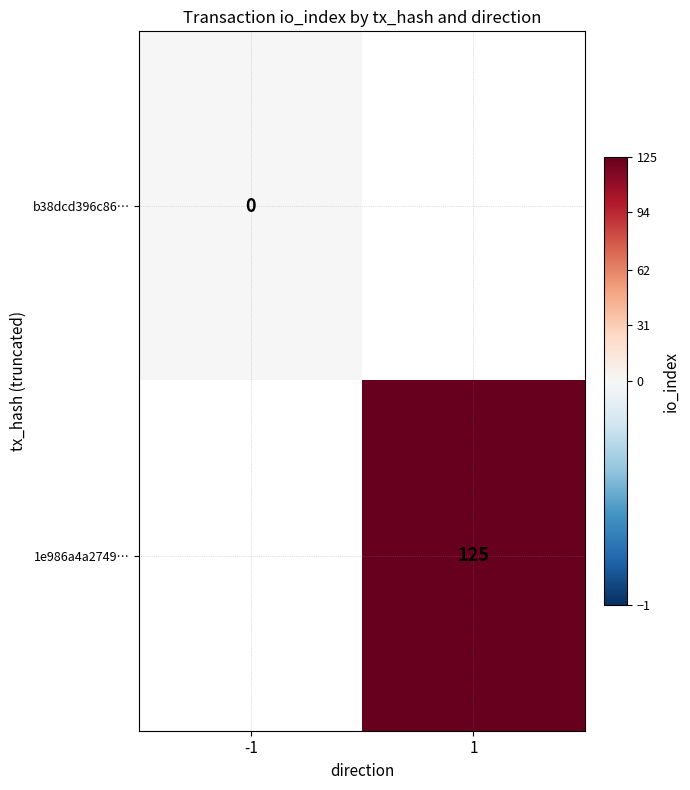

Is the value of b38dcd396c86… at -1 greater than the value of 1e986a4a2749… at 1?

No